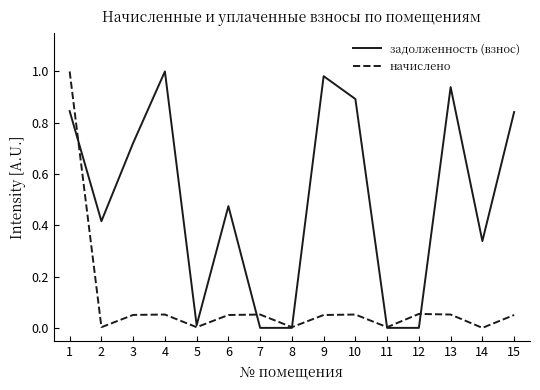

At which label does задолженность (взнос) reach its peak?

4